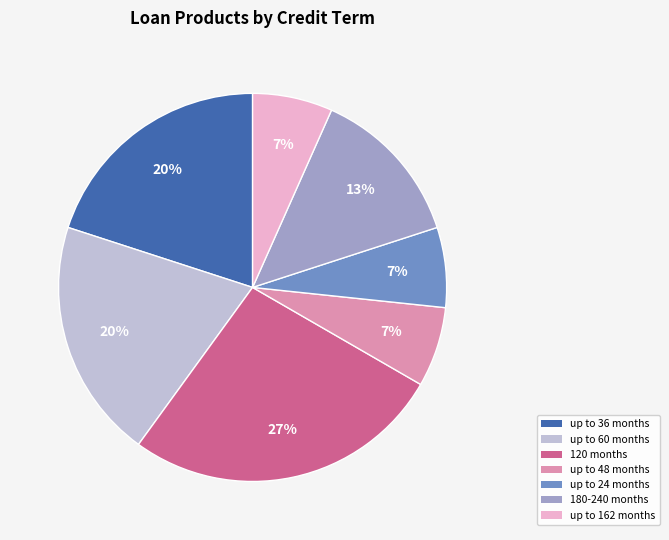

To the nearest percent, what is the difference between the largest and smallest slice percentages?

20%